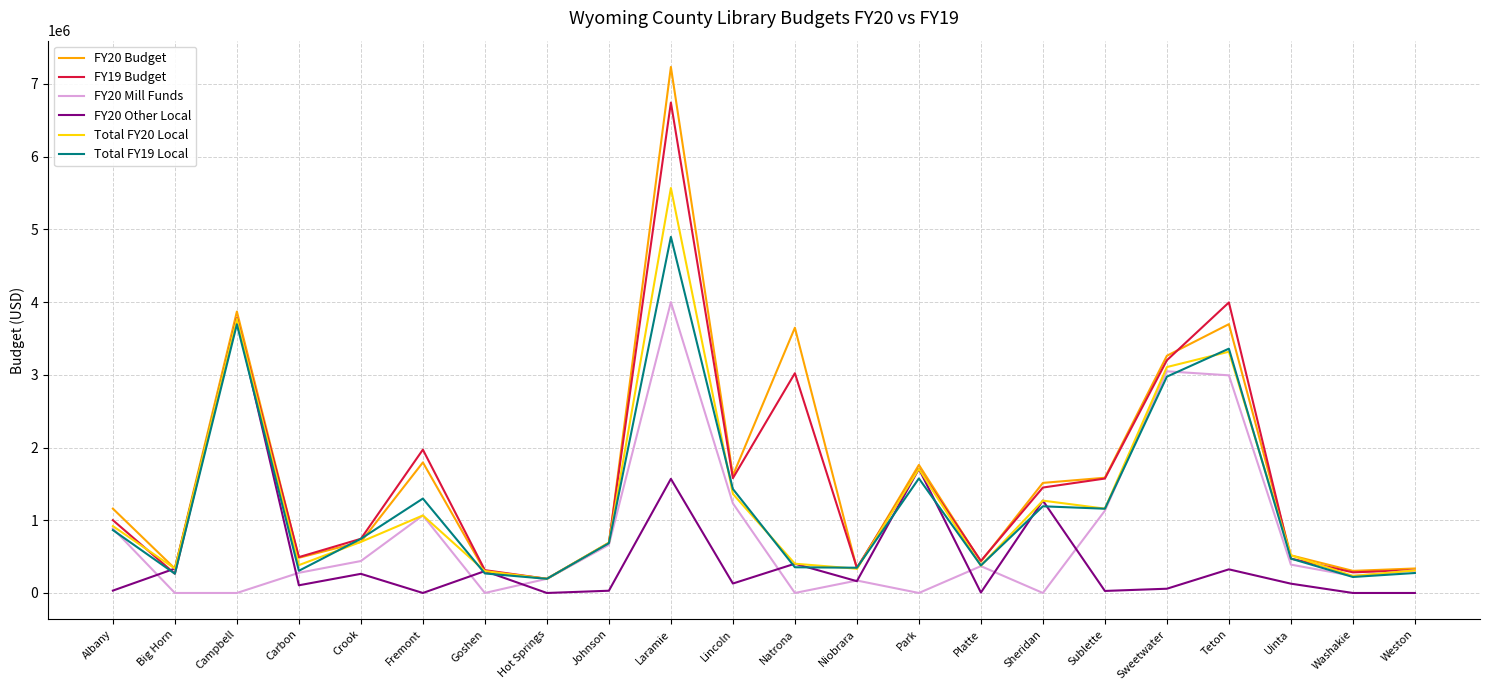

What is the total value across all series at Carbon?

2048809